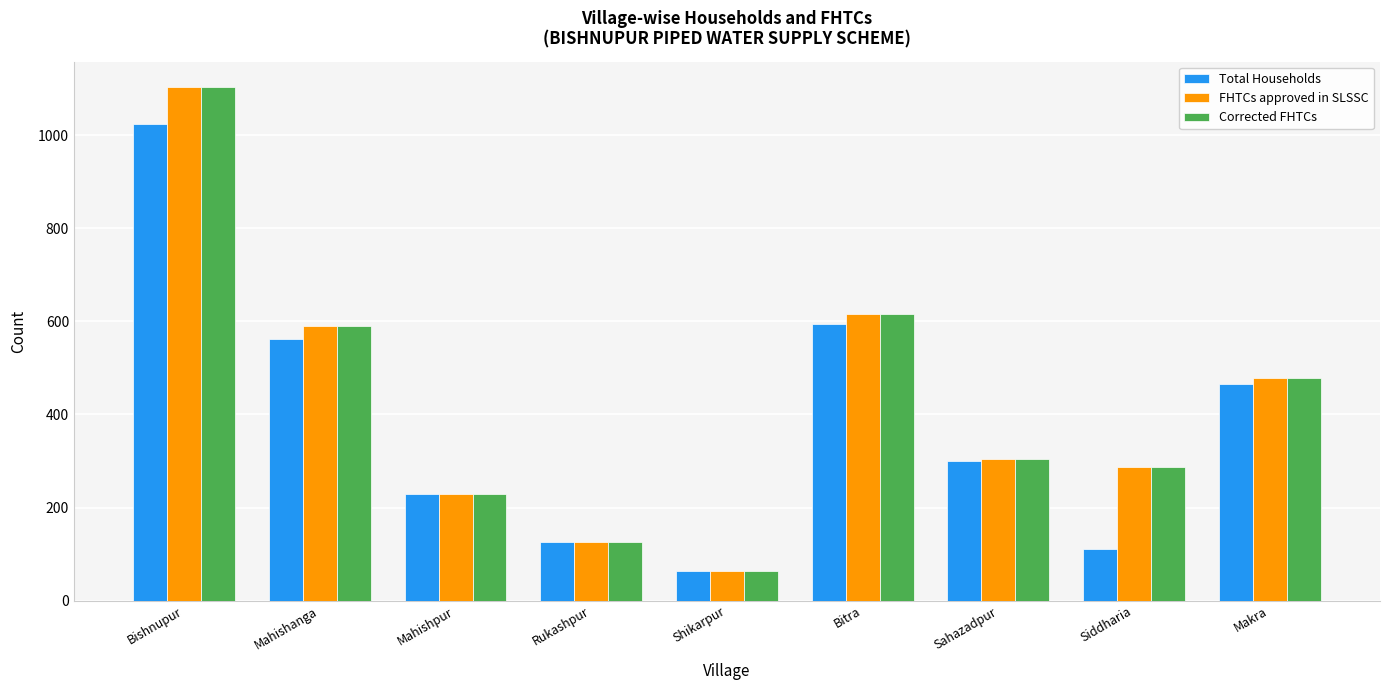

Count the number of categories in the chart.

9